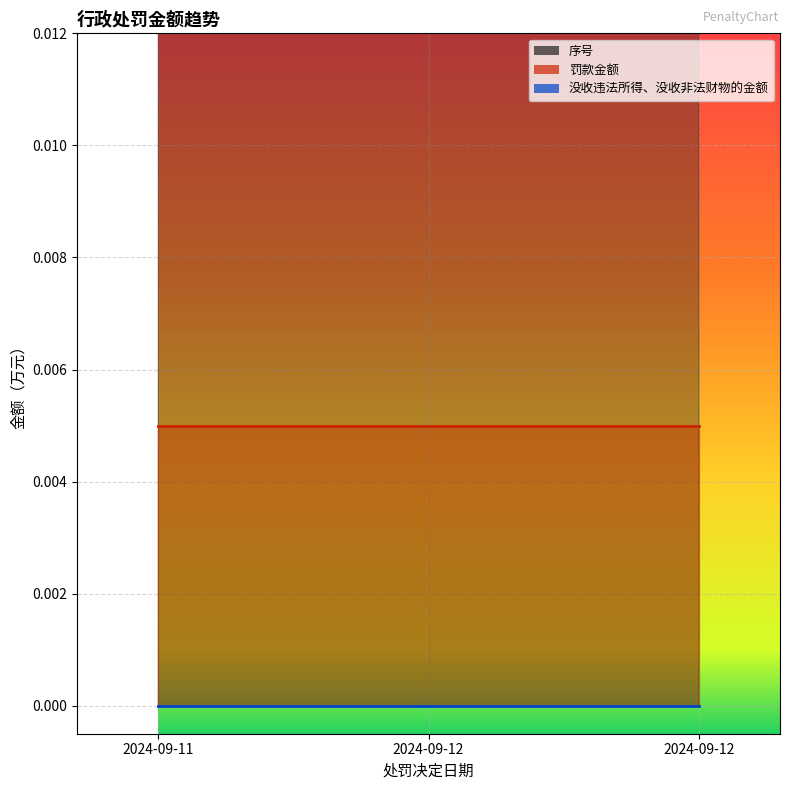

Read the 序号 value at 2024-09-11.

1.0